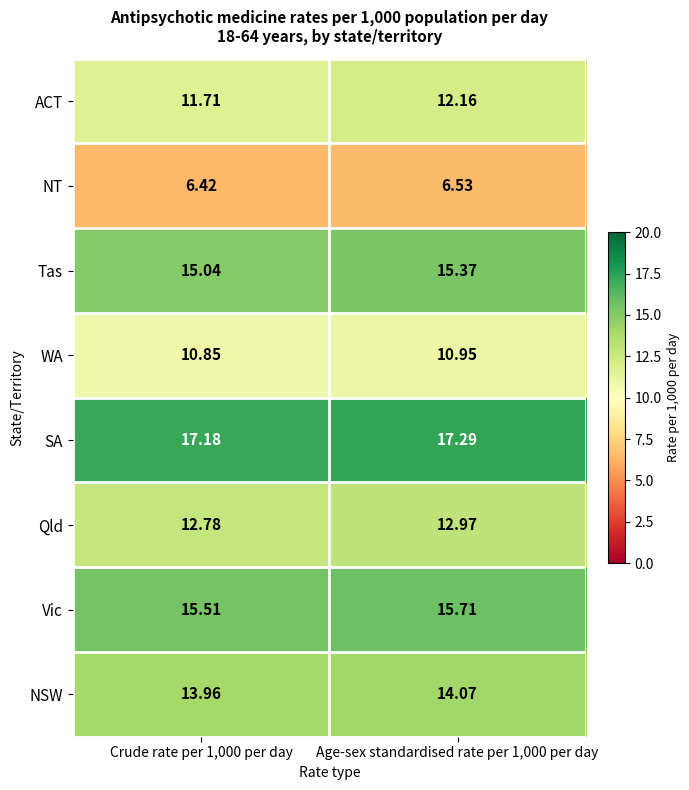

Is the value of Qld at Age-sex standardised rate per 1,000 per day greater than the value of NSW at Crude rate per 1,000 per day?

No